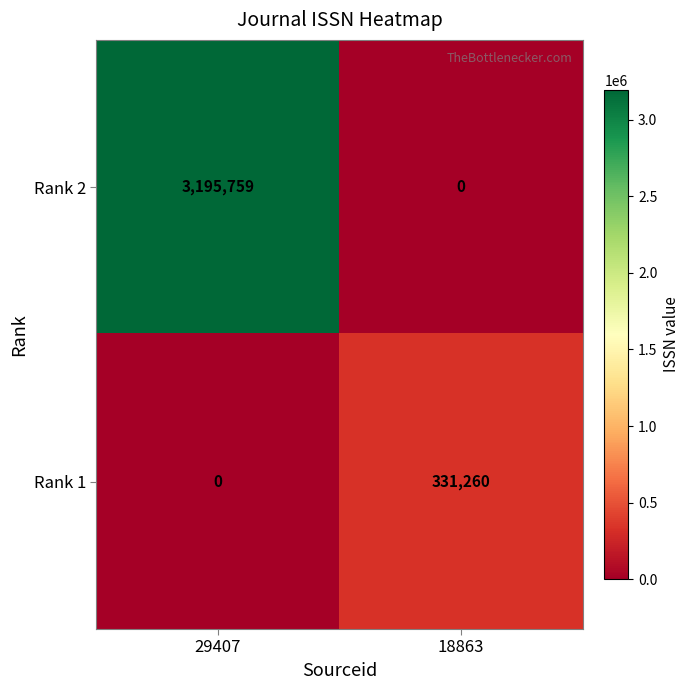

Where is Rank 2 nearest to the value 1597879?

18863